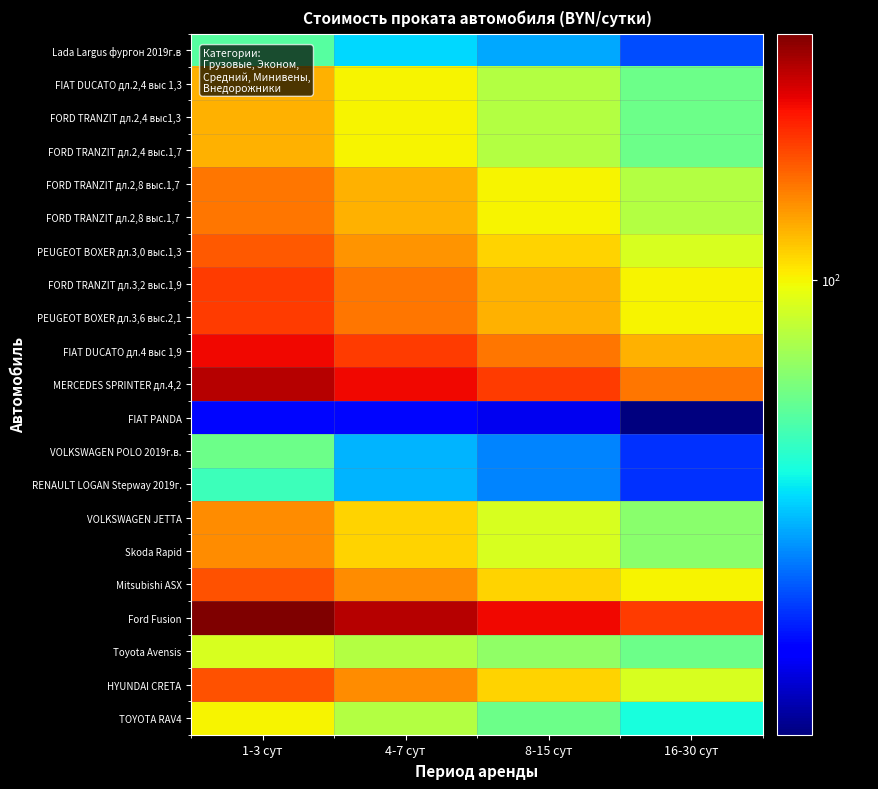

What is the total value across all series at 4-7 сут?

2159